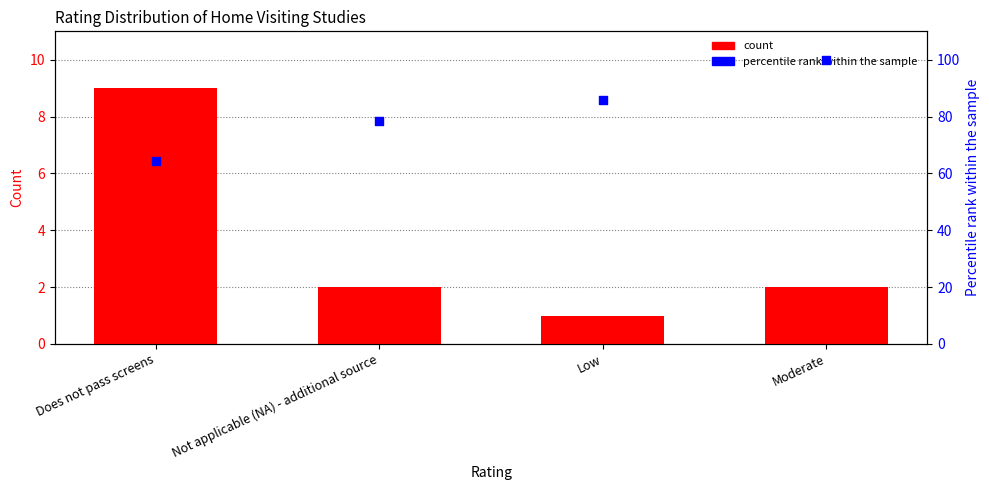

What is the total value across all series at Low?

86.7